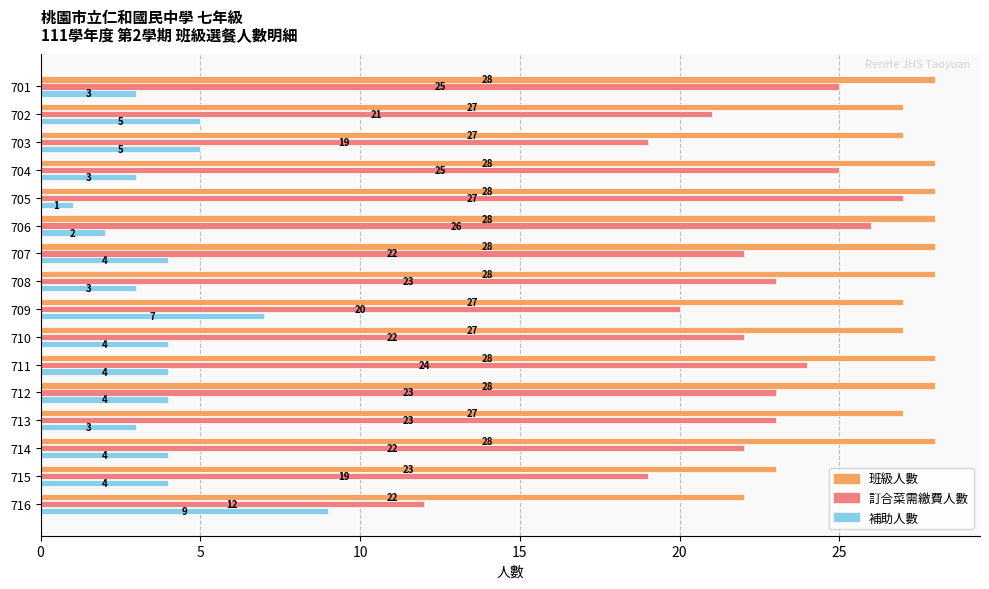

Which label corresponds to the smallest value in the chart?

705